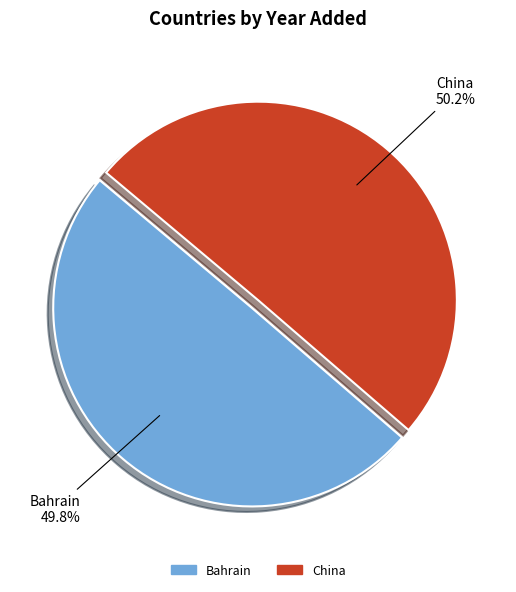

What is the ratio of the value at Bahrain to the value at China?

1.0